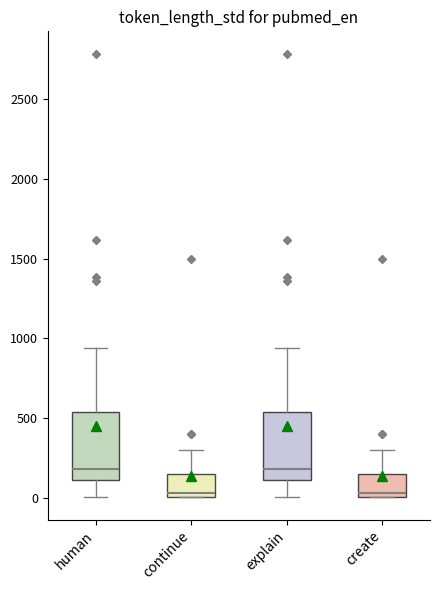

Where does the upper whisker of the box for continue end on the y-axis? The values are not printed on the chart, so give them approximately, as read against the axis.

300